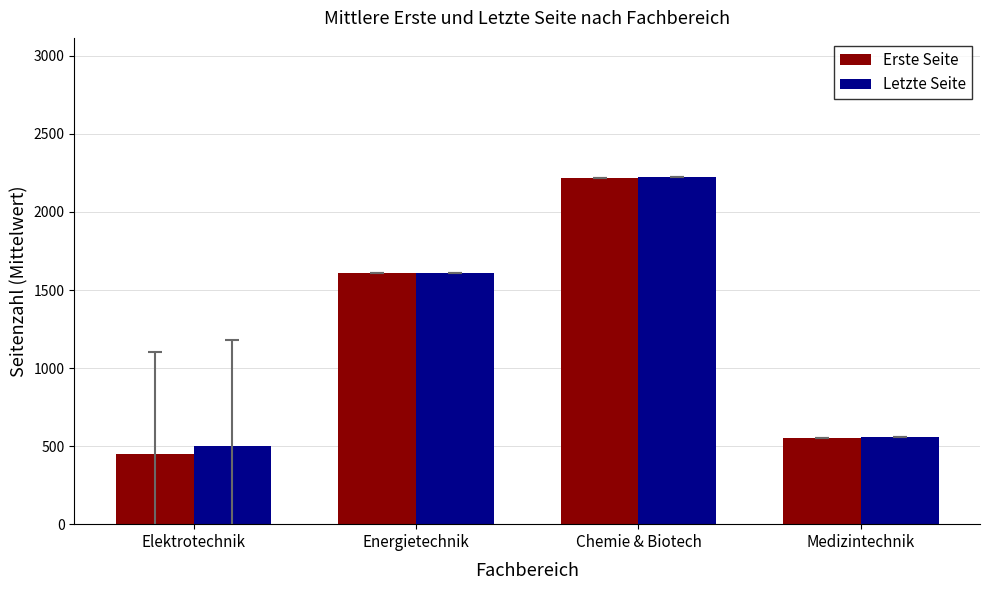

Rank the categories by Erste Seite value from highest to lowest.

Chemie & Biotech, Energietechnik, Medizintechnik, Elektrotechnik